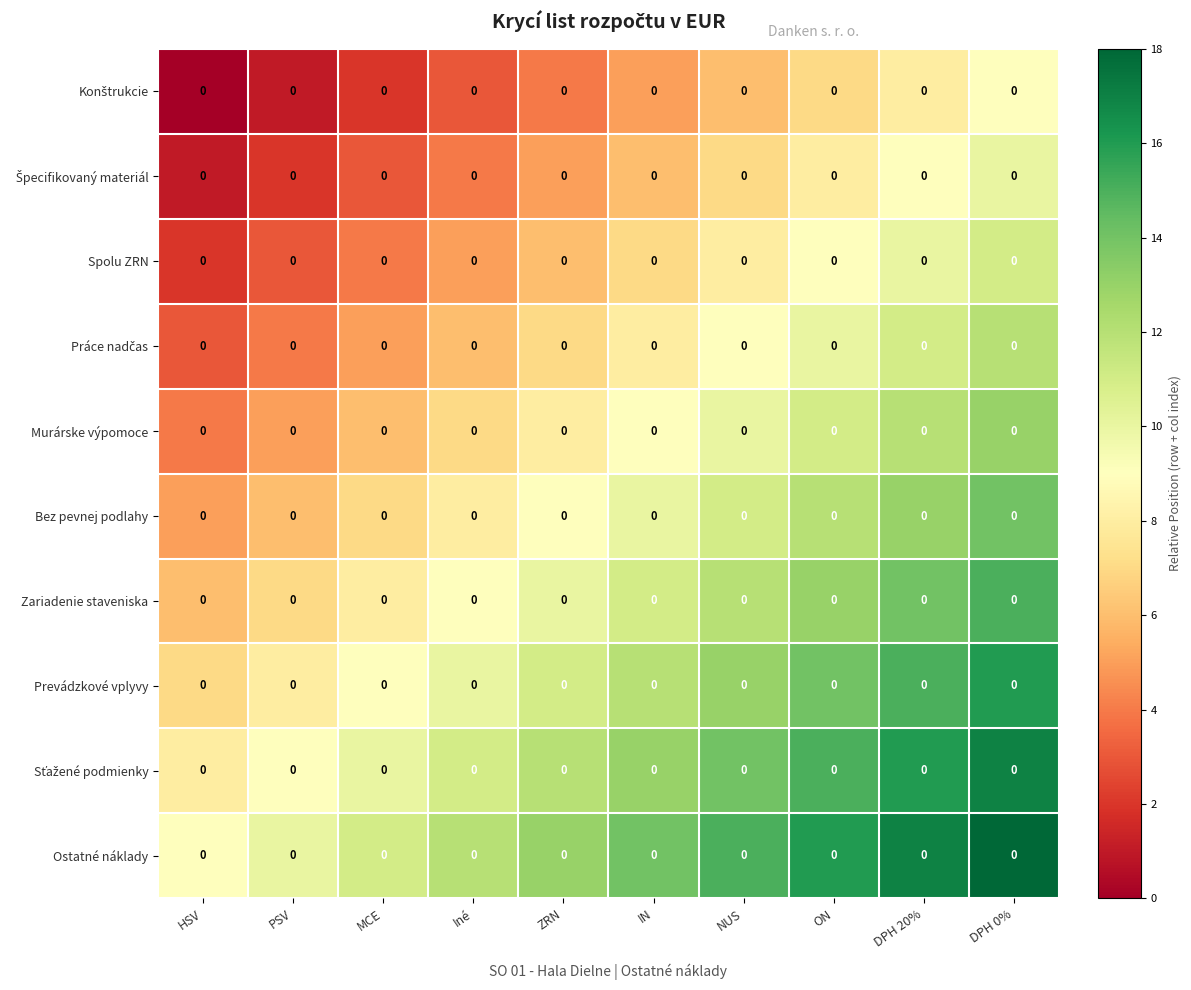

Which series has the largest total across all categories?

Ostatné náklady